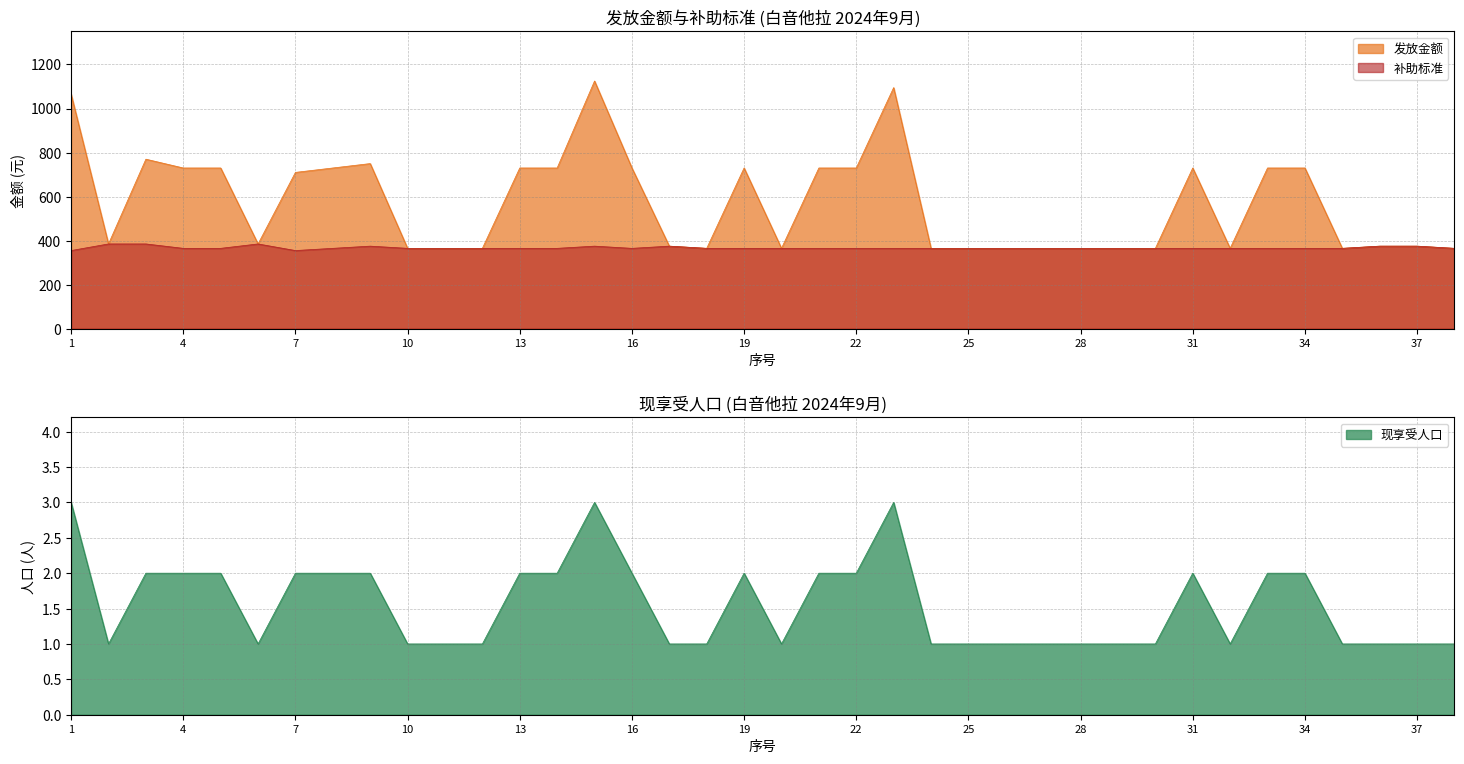

How many interior local peaks does the 现享受人口 series have?

4